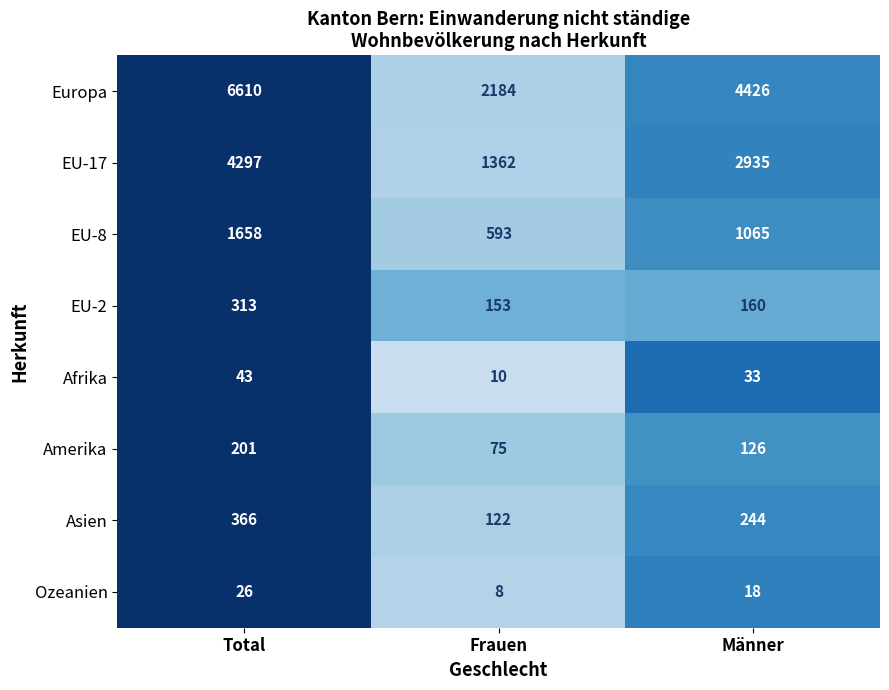

What is the total value across all series at Total?

13514